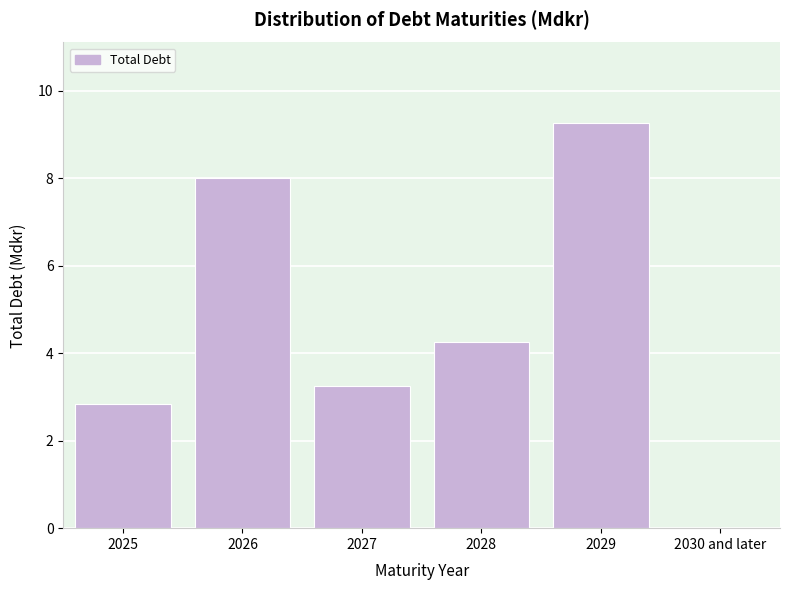

What is the sum of the values at 2029 and 2028?

13.5